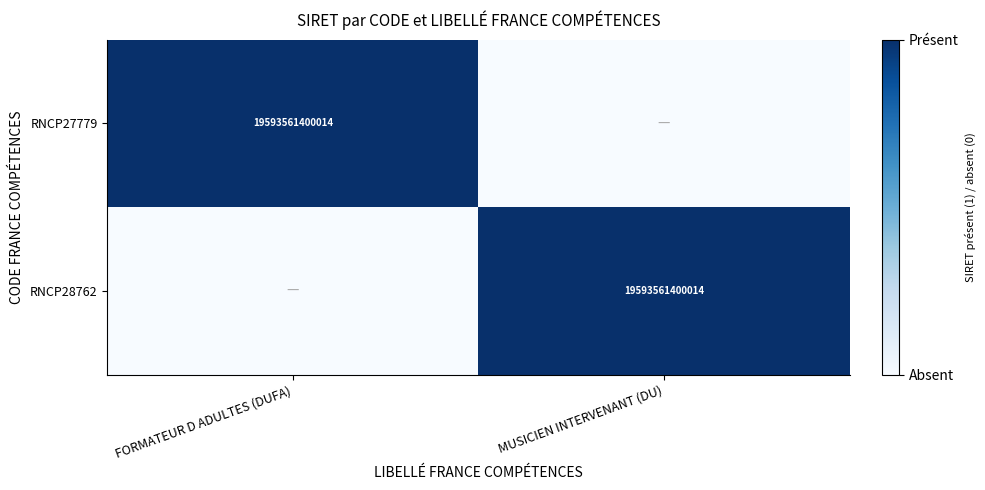

At which category does the chart reach its minimum across all series?

MUSICIEN INTERVENANT (DU)